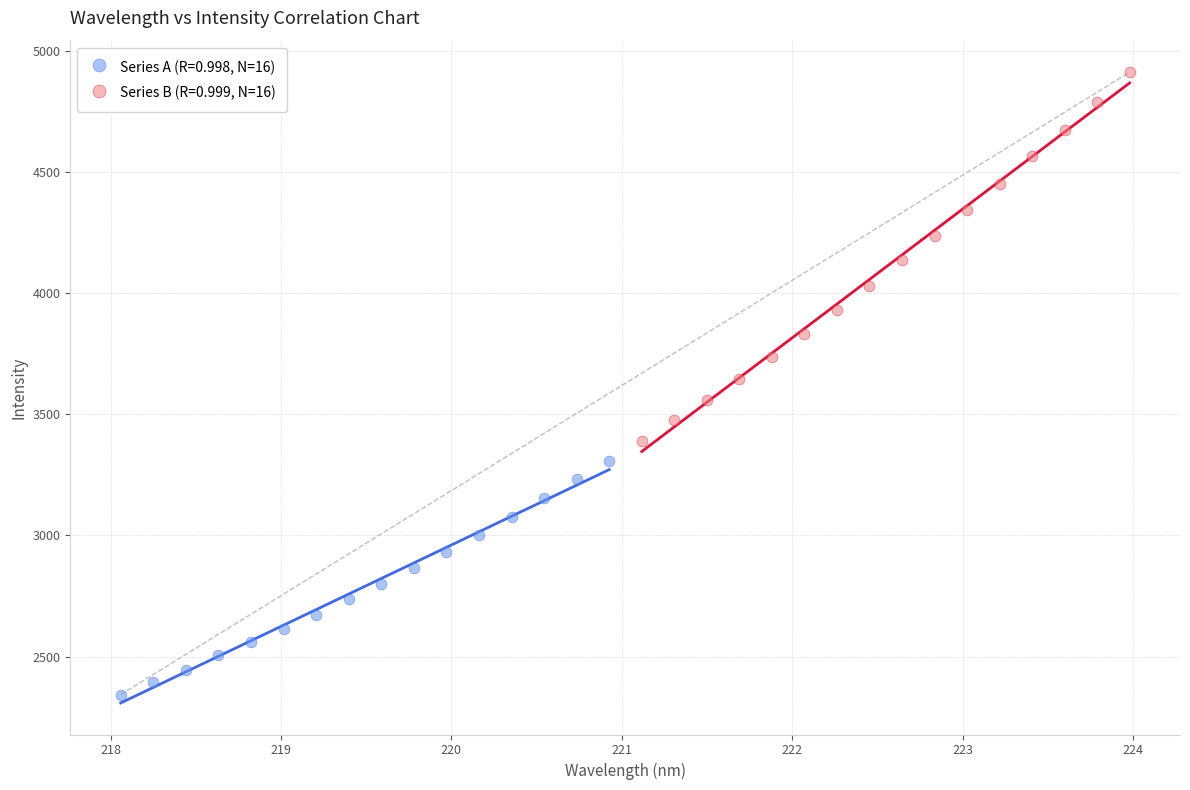

Which series contains the highest Y value?

Series B (R=0.999, N=16)